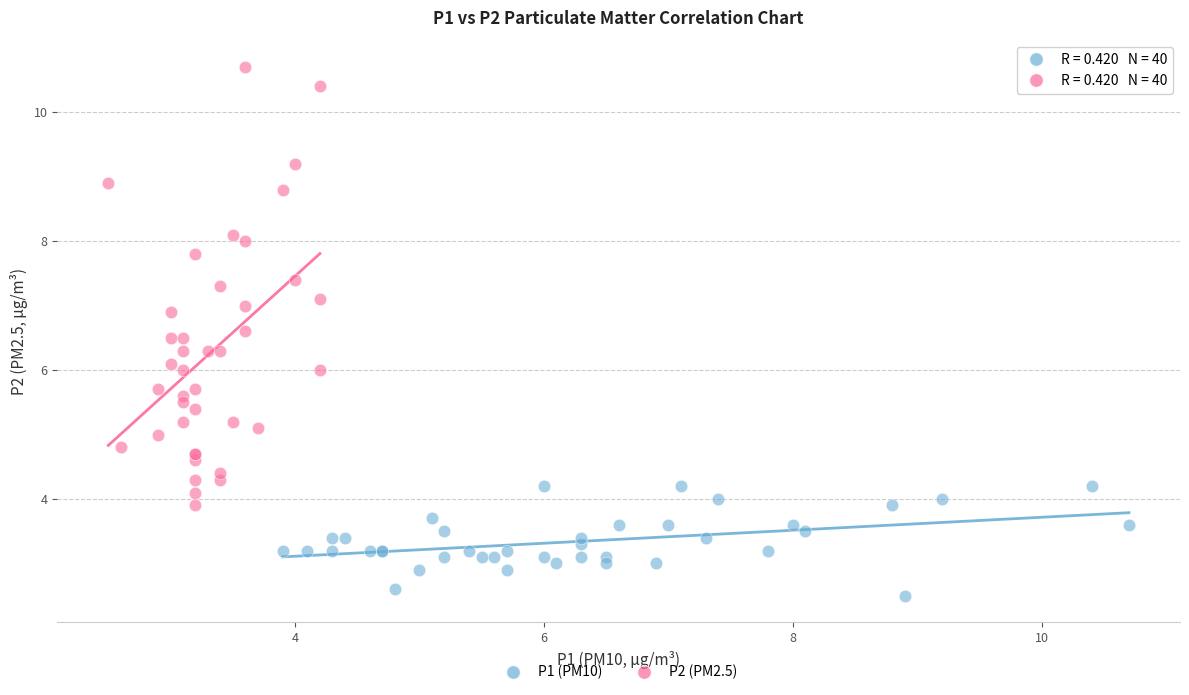

Which series has the largest Y range (max minus min)?

P2 (PM2.5)